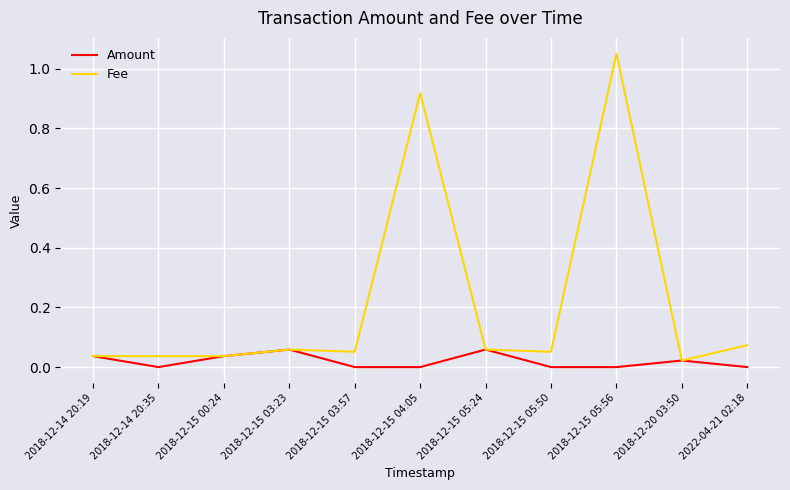

Which series has the widest spread of values?

Fee